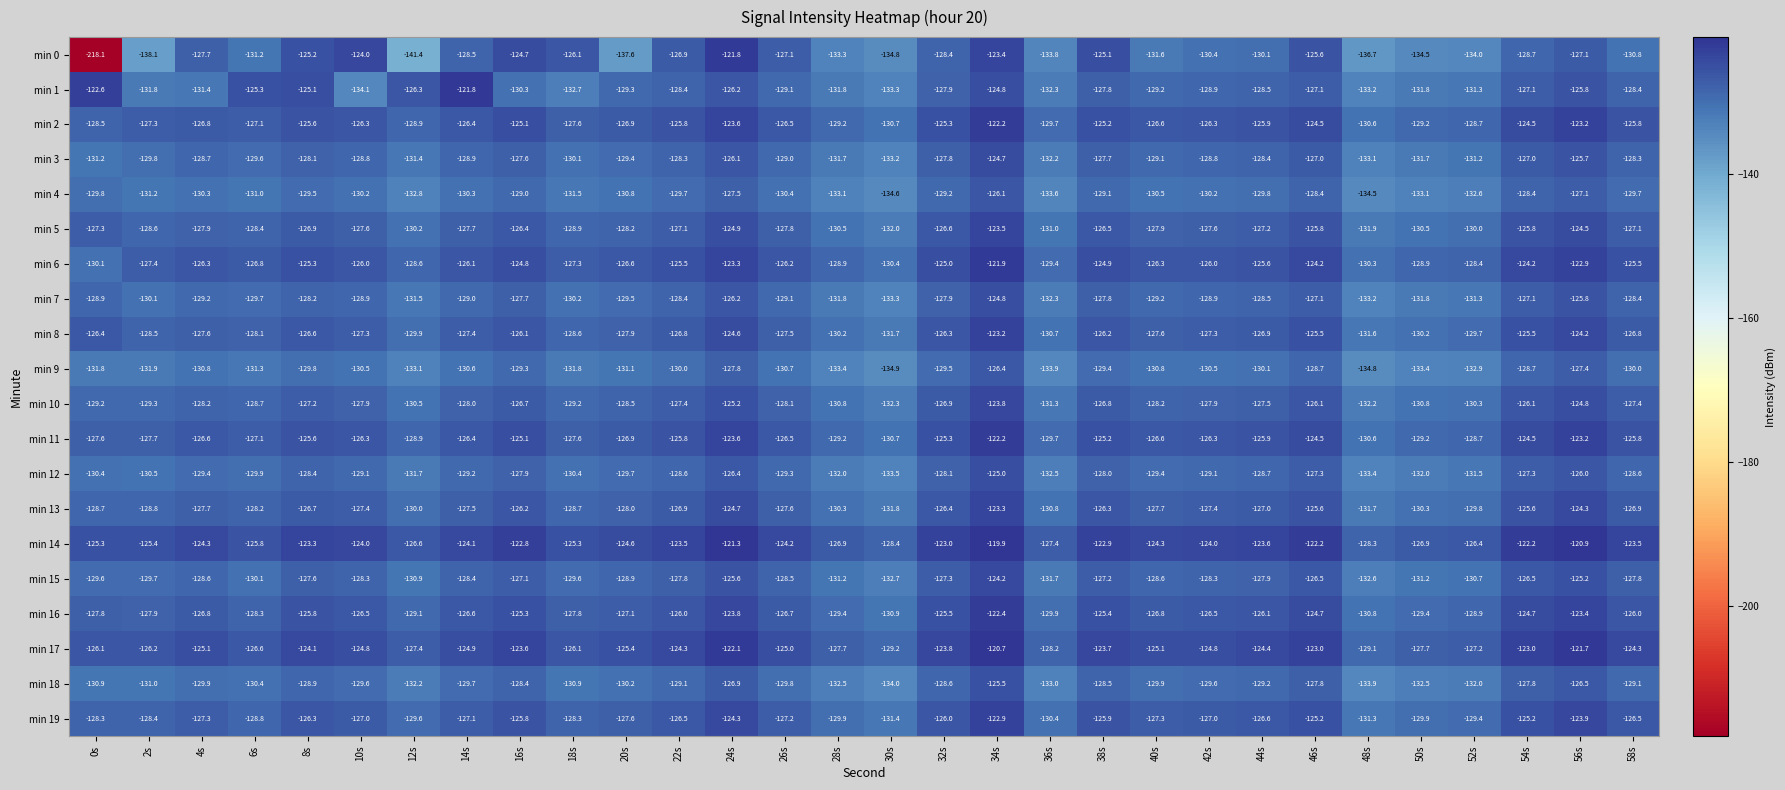

What is the sum of all min 6 values?

-3793.1